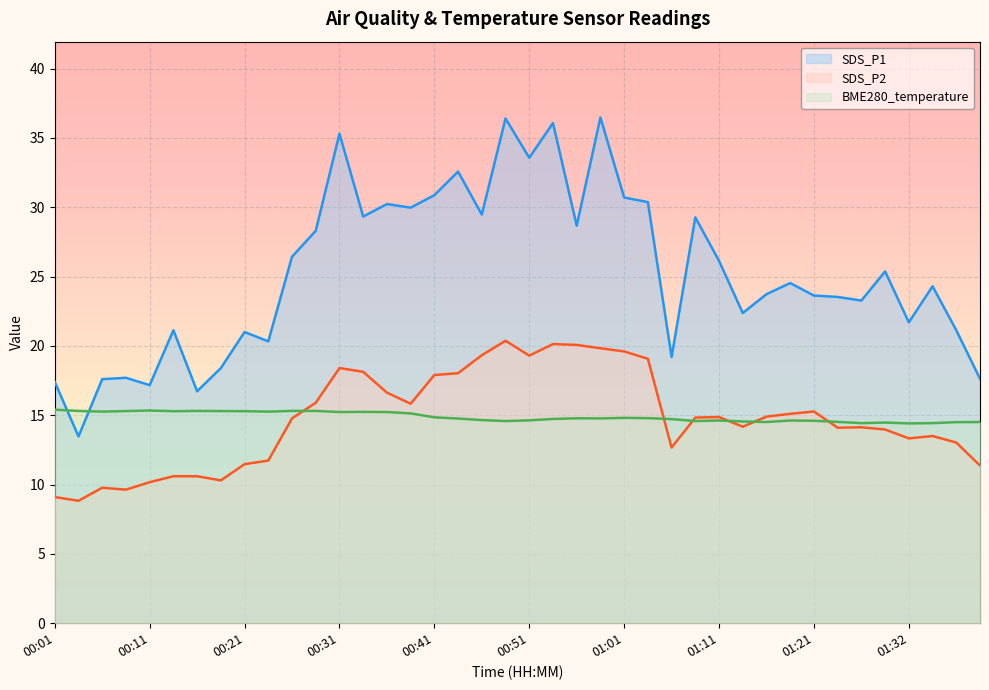

Which has a higher value, 00:18 or 00:41?

00:41